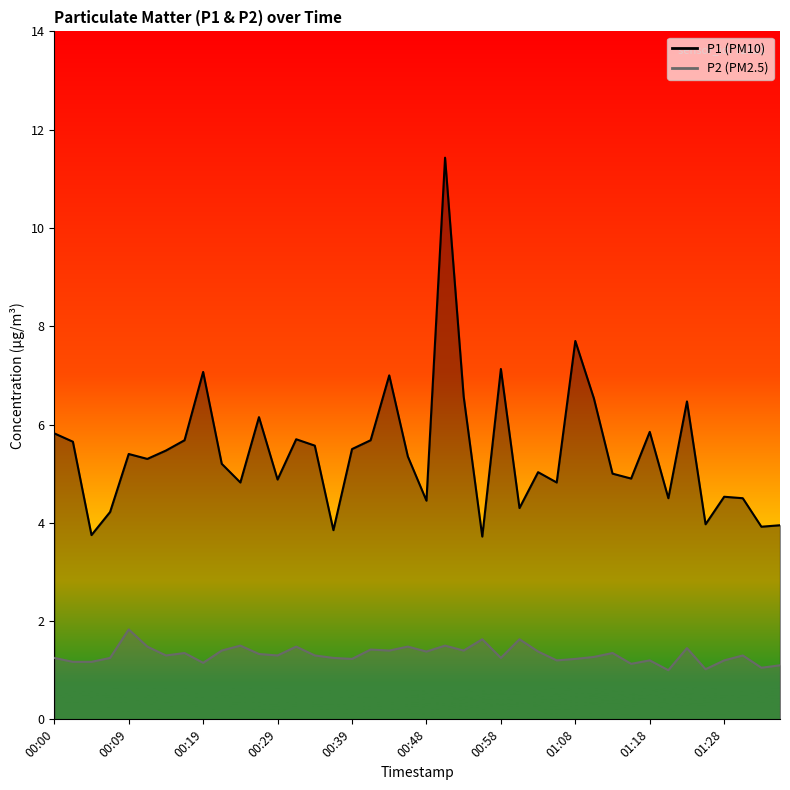

True or false: P2 has more than 0 points higher than both neighbors.

True